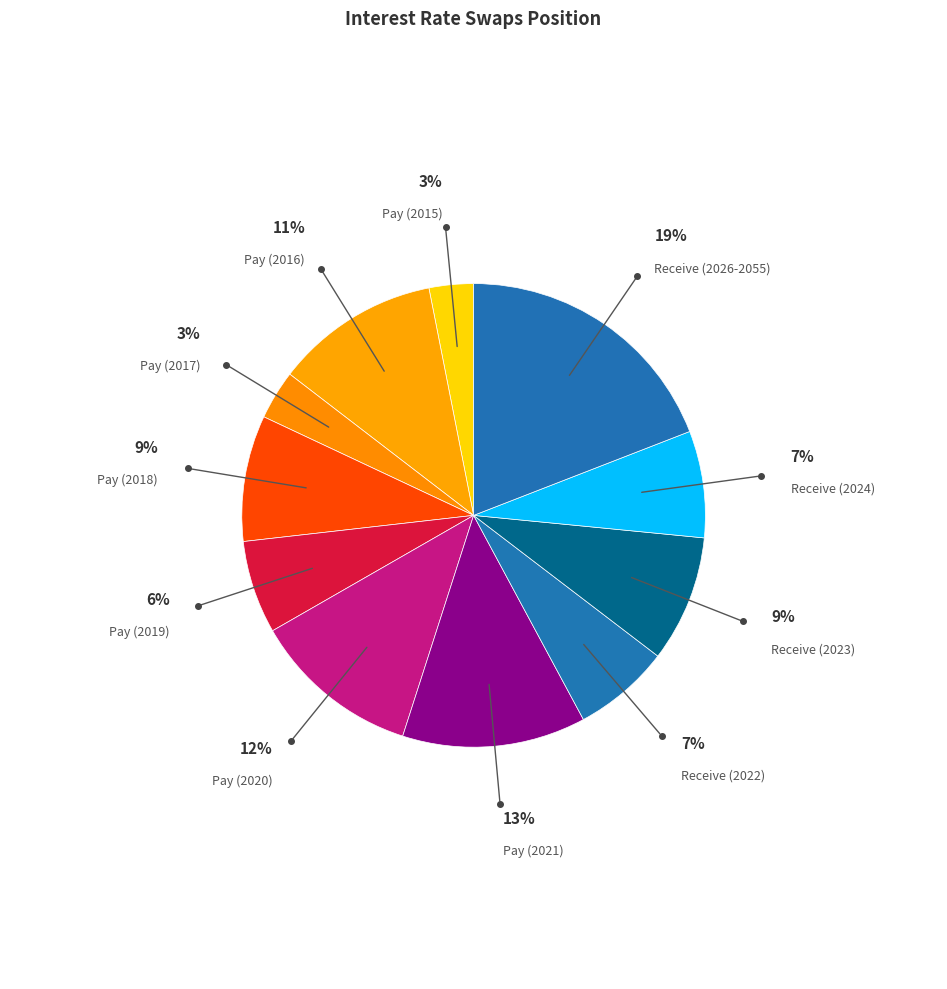

Count the number of slices in the pie.

11